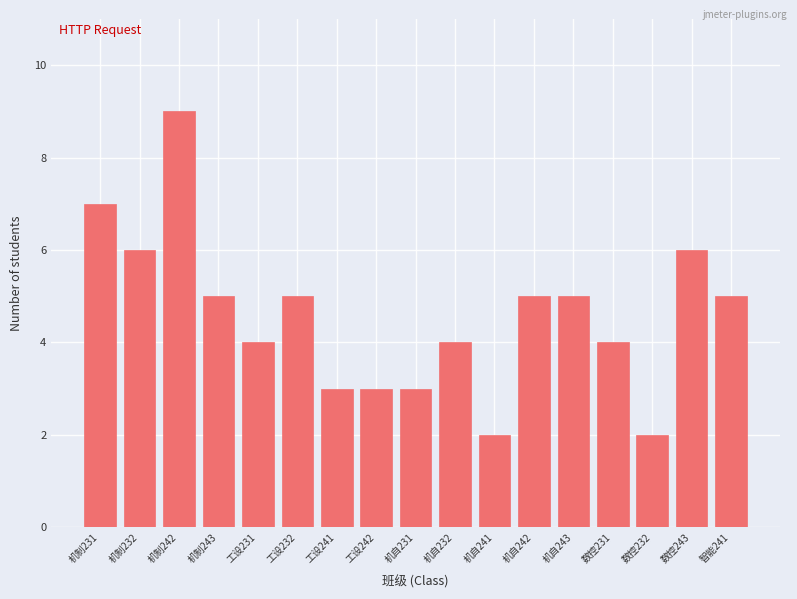

Reading left to right, extract all data points from this chart.

机制231=7	机制232=6	机制242=9	机制243=5	工设231=4	工设232=5	工设241=3	工设242=3	机自231=3	机自232=4	机自241=2	机自242=5	机自243=5	数控231=4	数控232=2	数控243=6	智能241=5